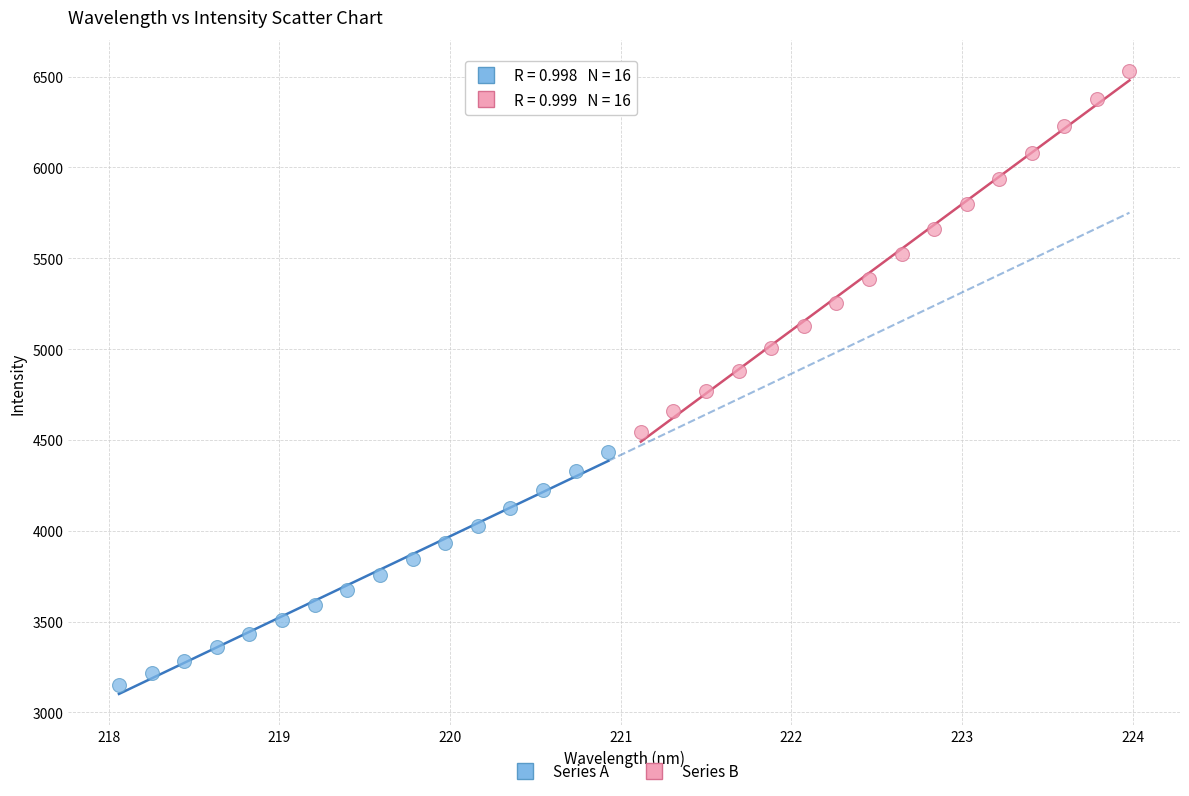

Which series contains the lowest Y value?

Series A